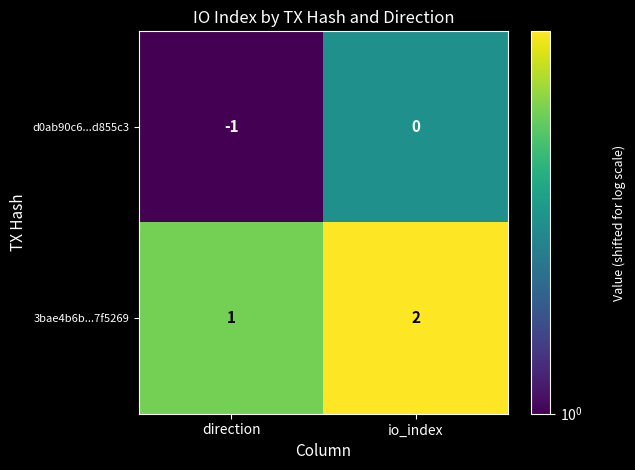

At which category does the chart reach its peak across all series?

io_index